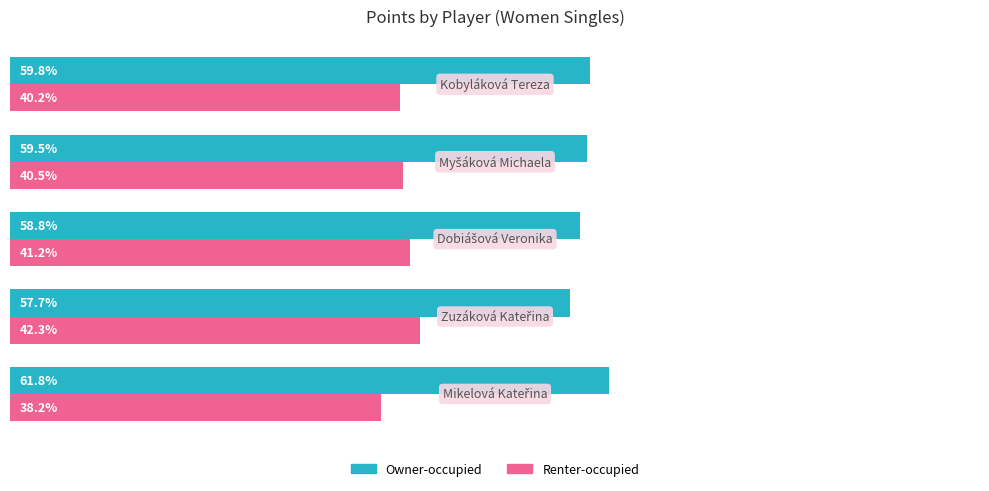

List the series in order of their peak value, highest first.

Owner-occupied, Renter-occupied